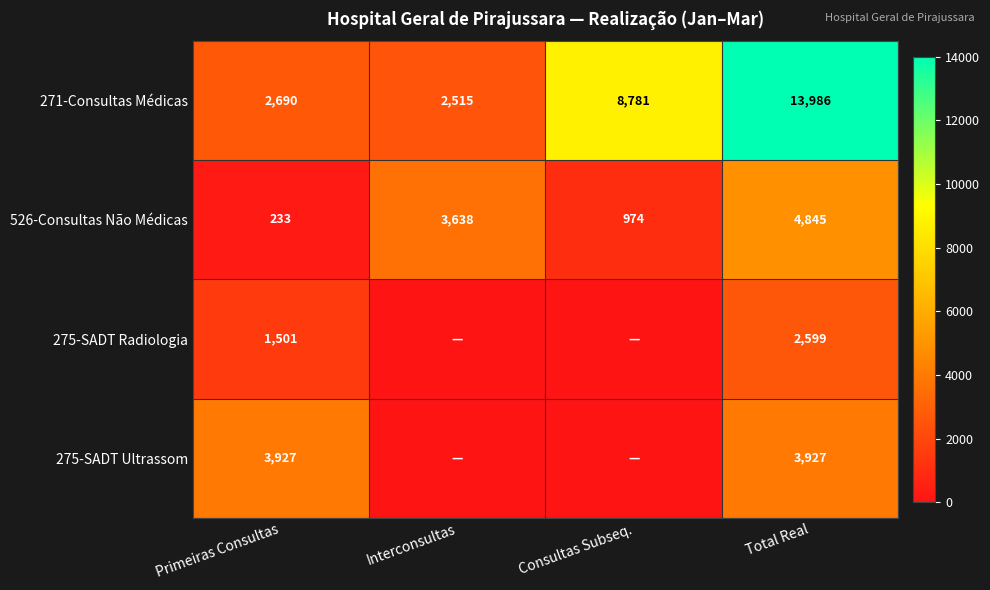

Which label corresponds to the largest value in the chart?

Total Real